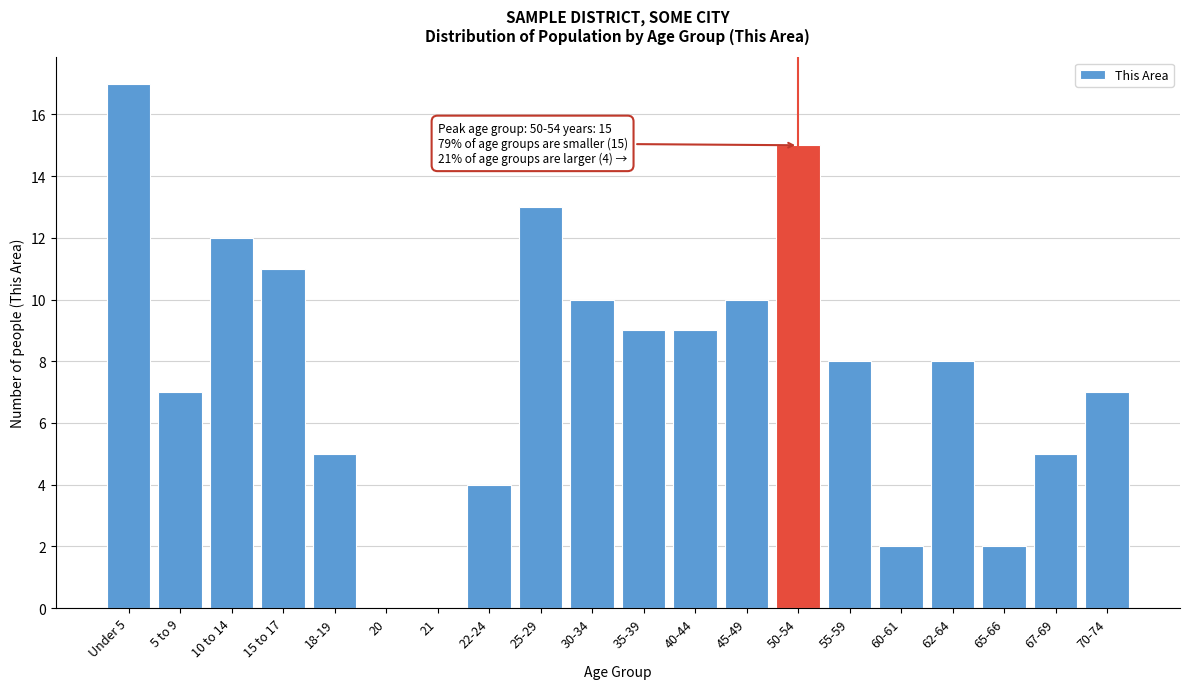

Reading left to right, extract all data points from this chart.

Under 5=17	5 to 9=7	10 to 14=12	15 to 17=11	18-19=5	20=0	21=0	22-24=4	25-29=13	30-34=10	35-39=9	40-44=9	45-49=10	50-54=15	55-59=8	60-61=2	62-64=8	65-66=2	67-69=5	70-74=7